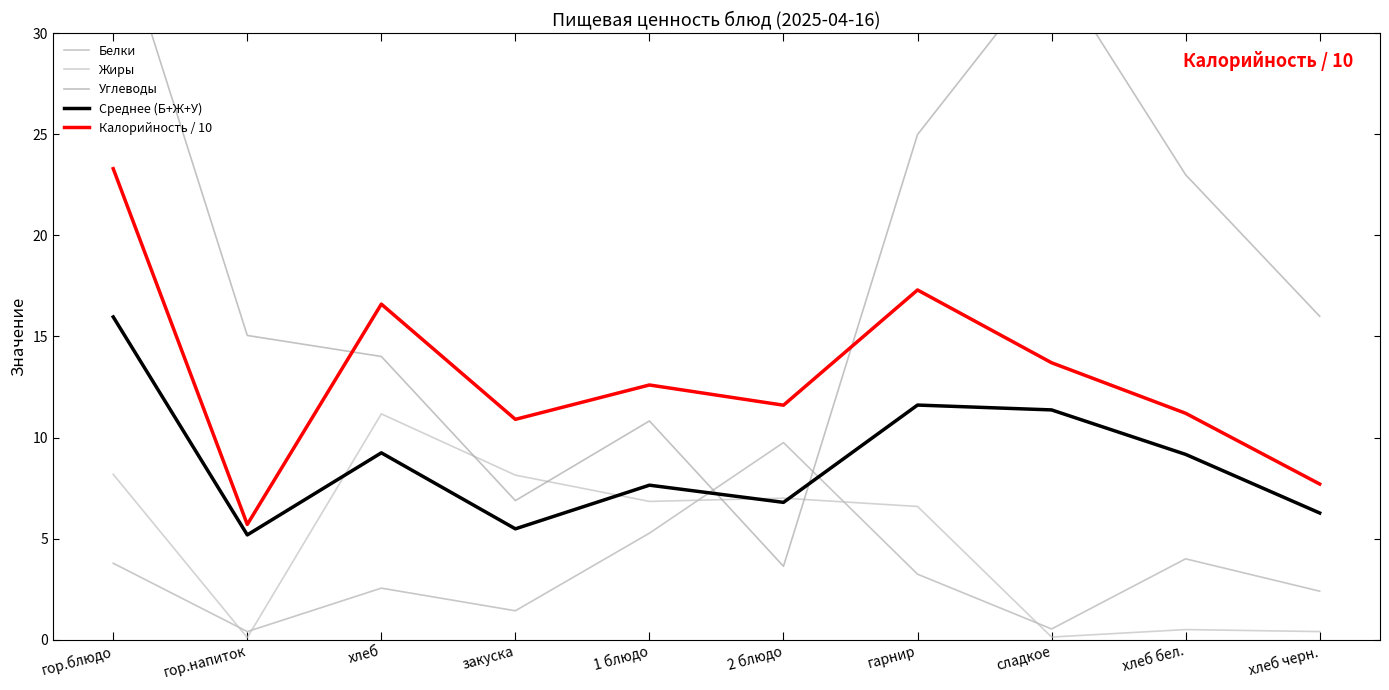

How many lines are shown in the chart?

5